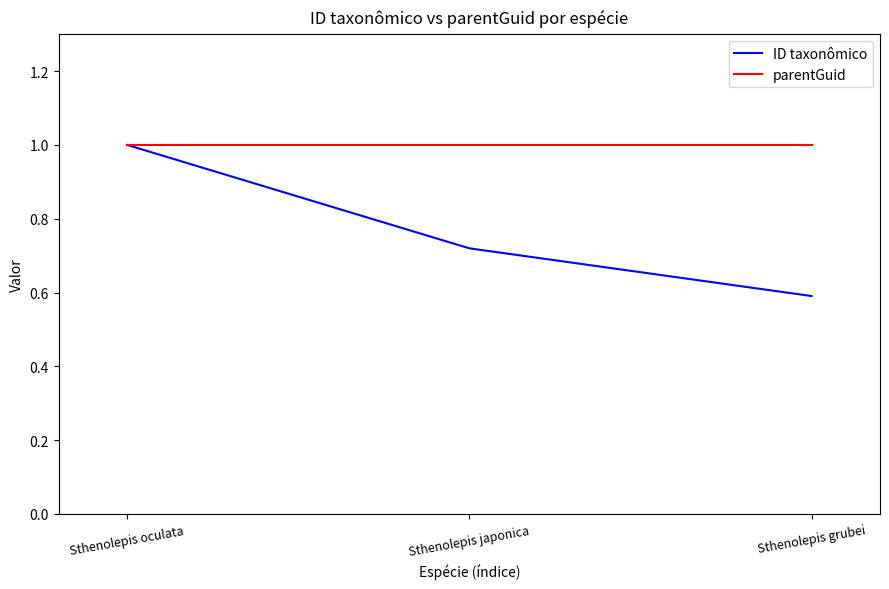

What are all the series names shown in the legend?

ID taxonômico, parentGuid